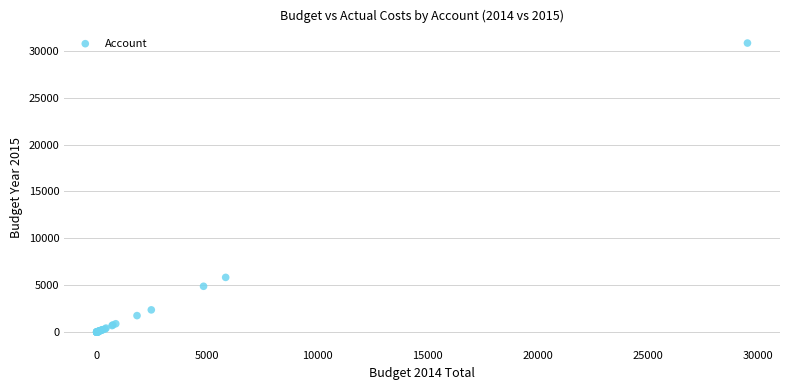

What Y value in the scatter plot is closest to 15406?

5835.4